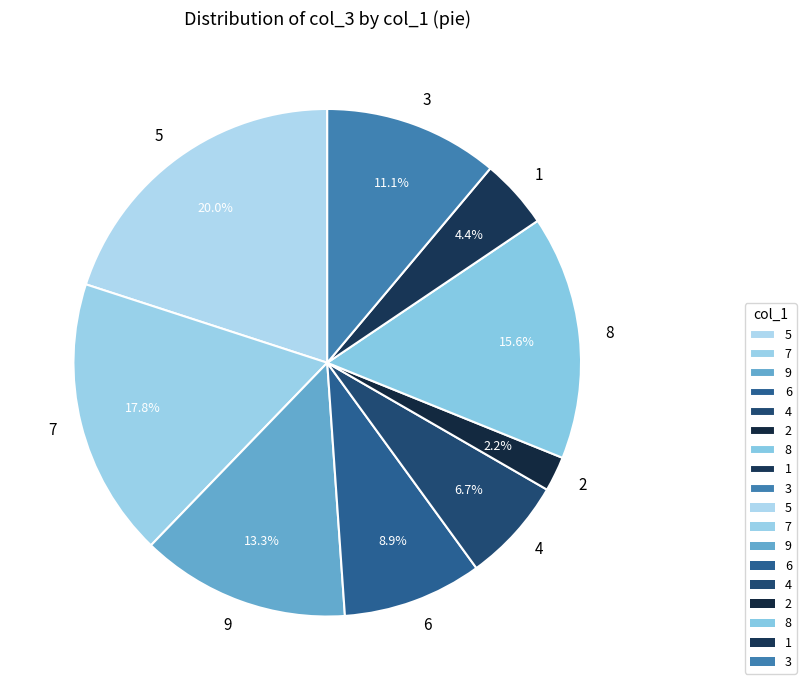

How many segments does this pie chart have?

9